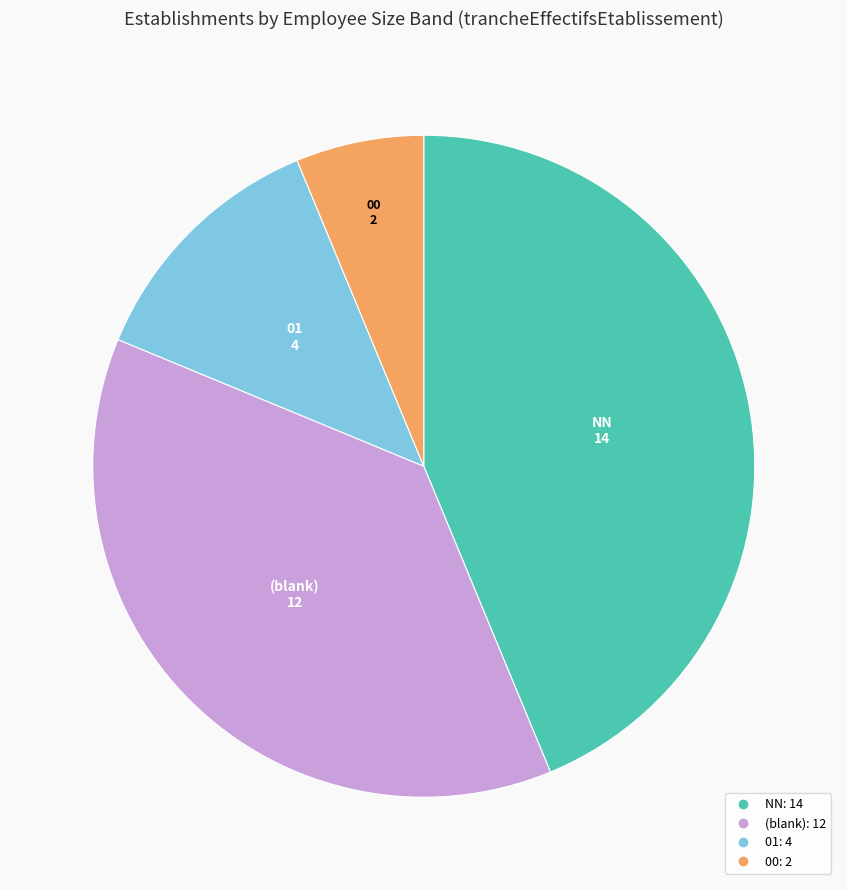

Does any single category account for the majority?

No